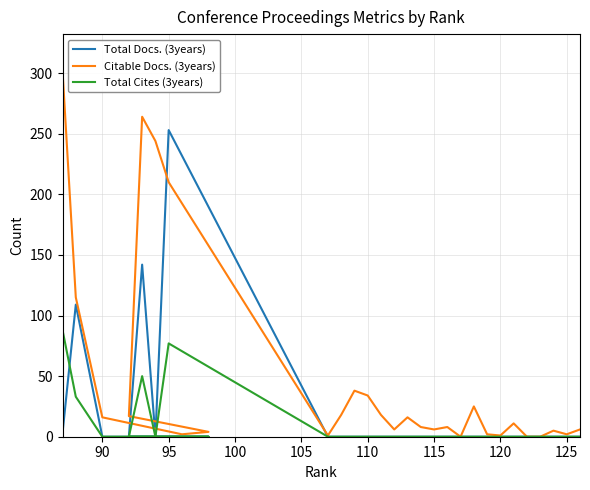

What is the difference between the maximum and minimum values in the Total Docs. (3years) series?

253